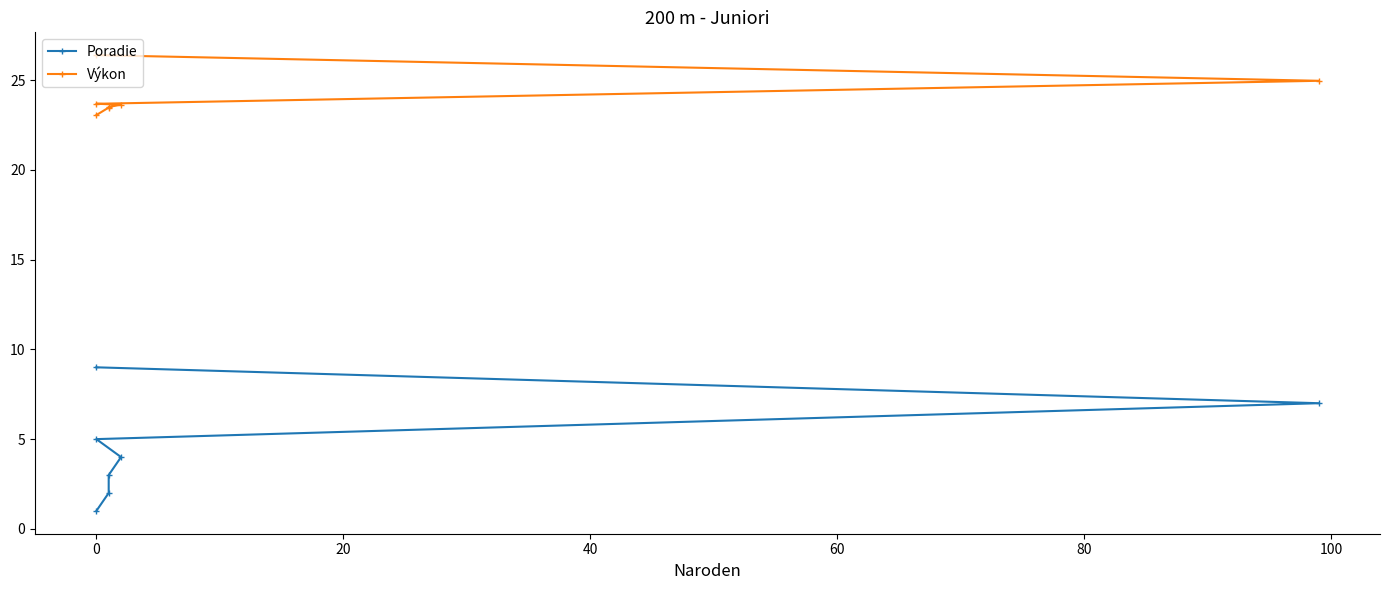

True or false: Poradie and Výkon intersect in this chart.

False